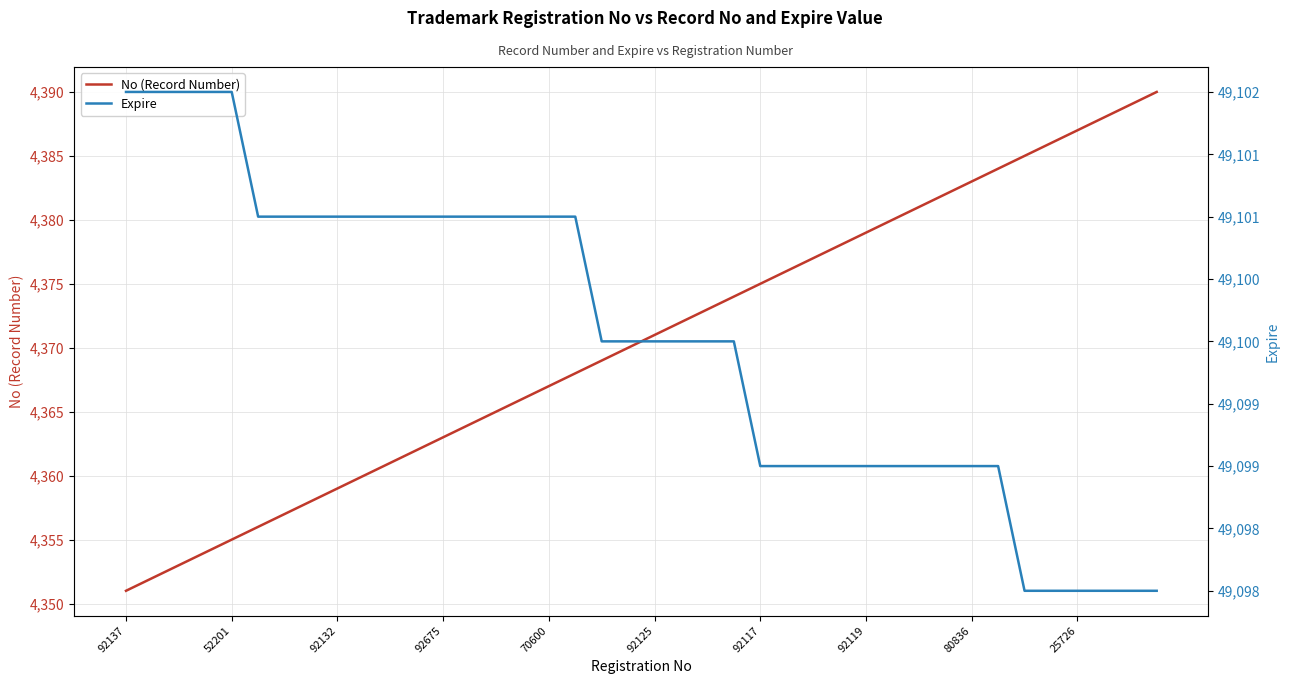

What is the lowest value of the No (Record Number) series?

4351